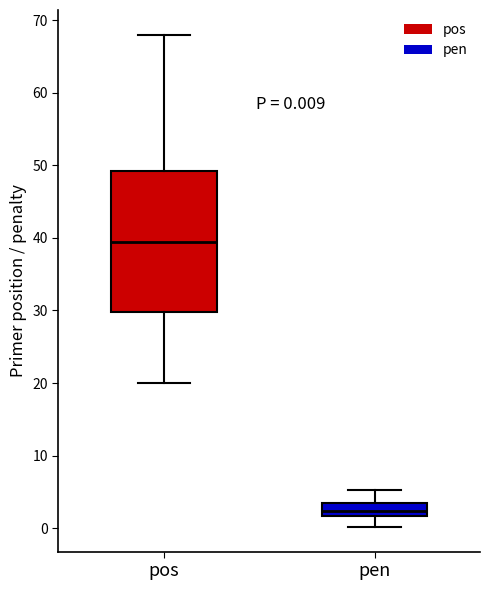

Which box has the highest median line?

pos